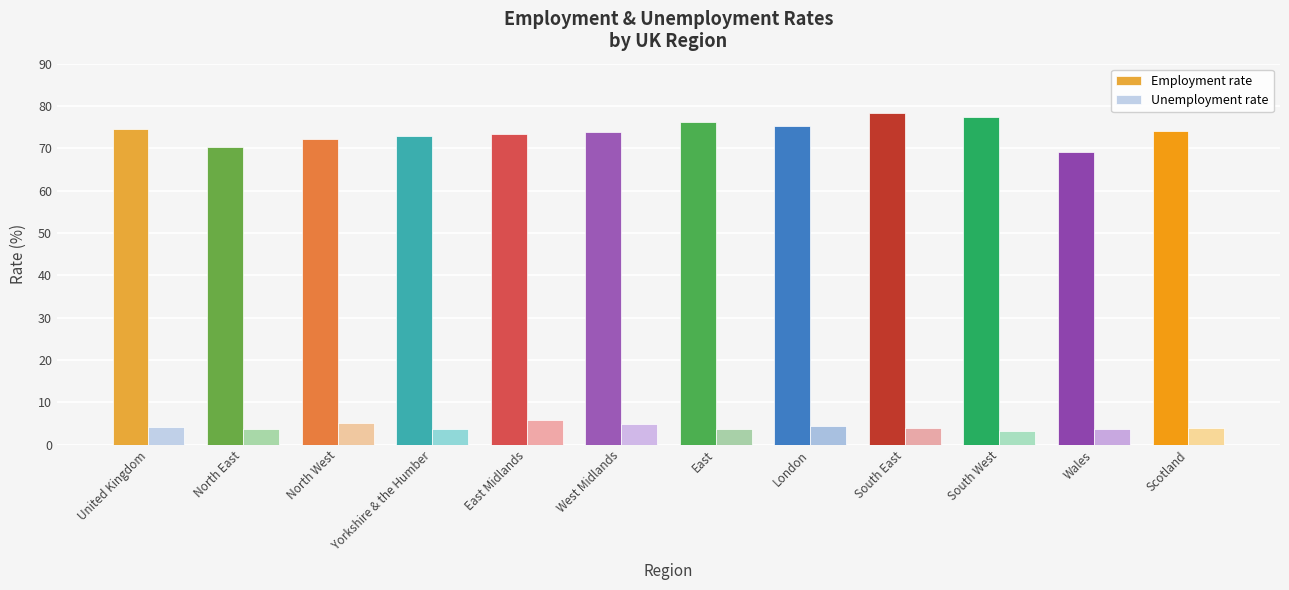

Does the chart contain stacked bars?

No